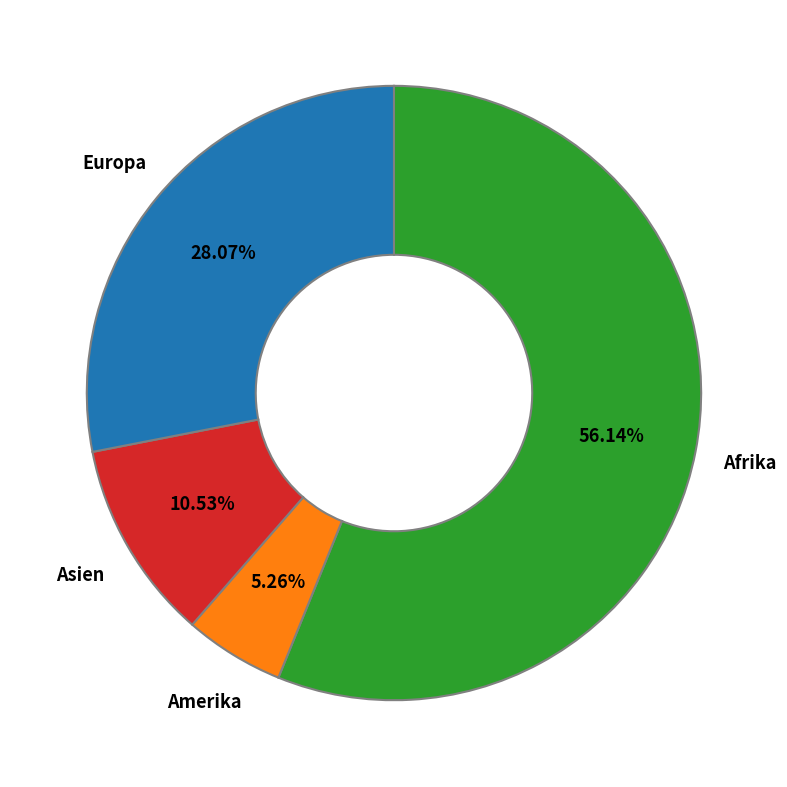

Is there any slice that represents more than half of the pie?

Yes